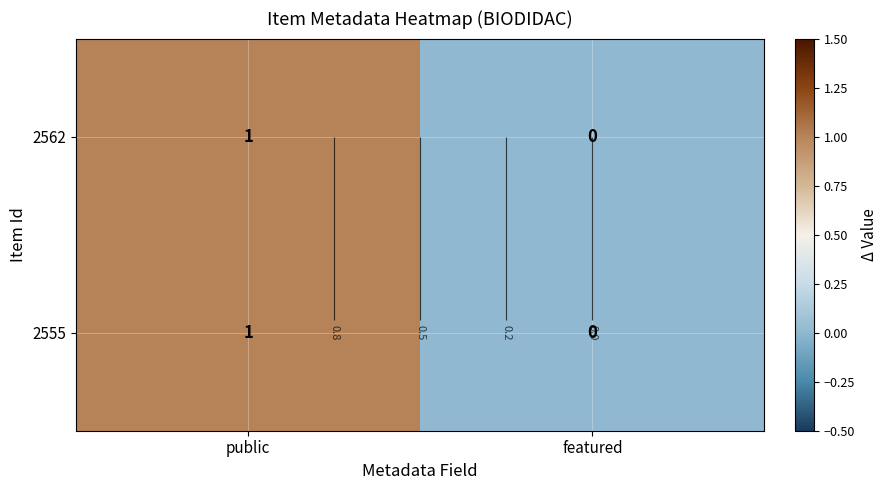

At which category is the sum across all series the highest?

public